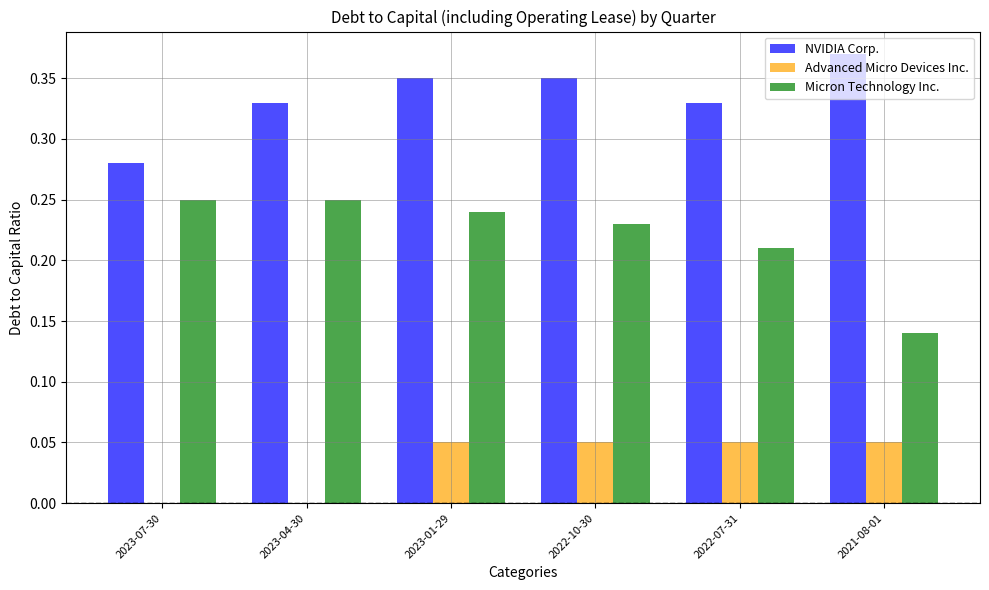

What are all the series names shown in the legend?

NVIDIA Corp., Advanced Micro Devices Inc., Micron Technology Inc.